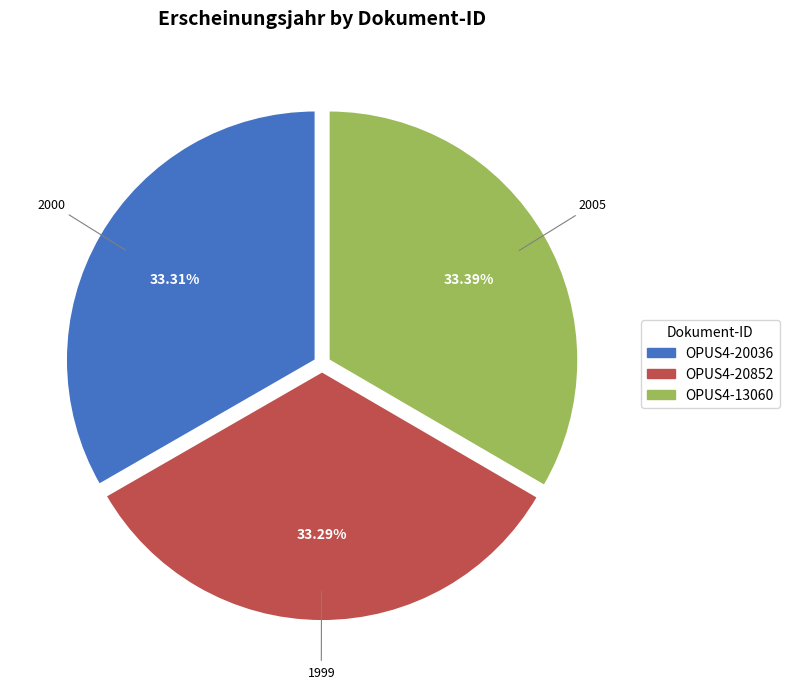

Count the number of slices in the pie.

3